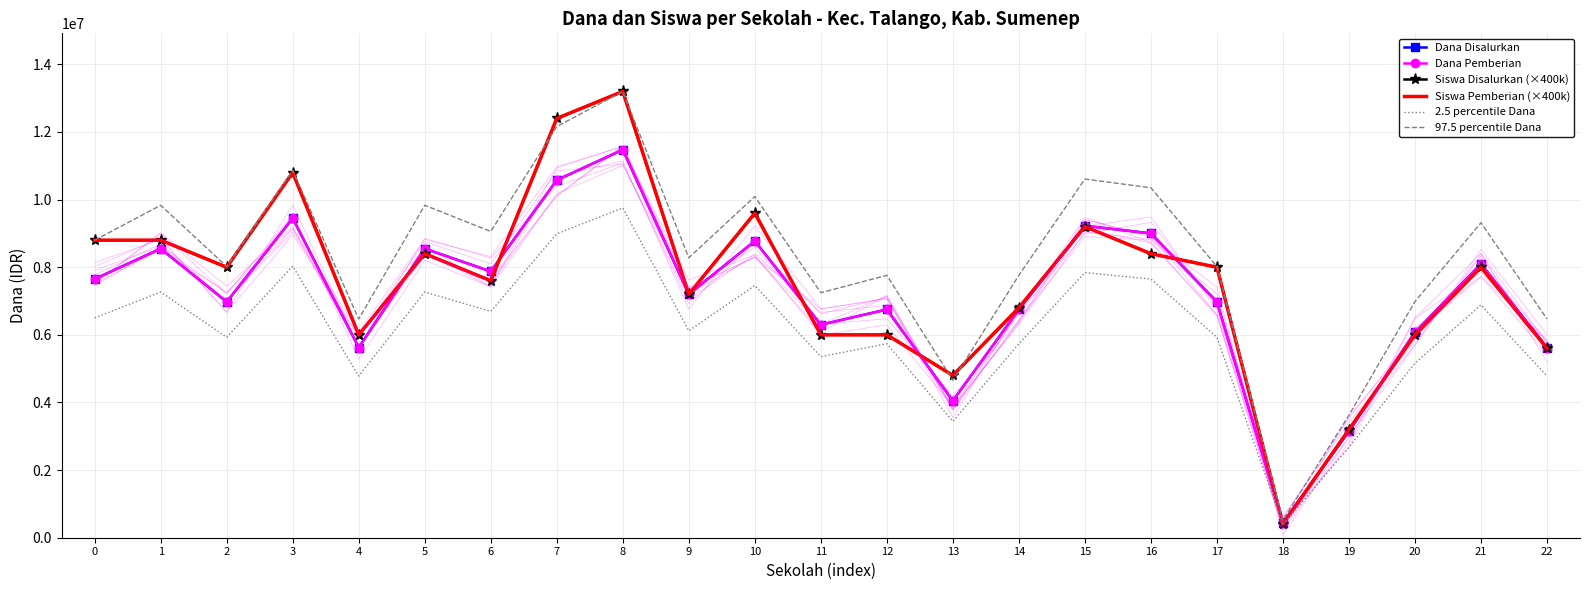

Reading right to left, list all the values displayed in this chart.

Dana Disalurkan: 5625000.0	8100000.0	6075000.0	3150000.0	450000.0	6975000.0	9000000.0	9225000.0	6750000.0	4050000.0	6750000.0	6300000.0	8775000.0	7200000.0	11475000.0	10575000.0	7875000.0	8550000.0	5625000.0	9450000.0	6975000.0	8550000.0	7650000.0
Dana Pemberian: 5625000.0	8100000.0	6075000.0	3150000.0	450000.0	6975000.0	9000000.0	9225000.0	6750000.0	4050000.0	6750000.0	6300000.0	8775000.0	7200000.0	11475000.0	10575000.0	7875000.0	8550000.0	5625000.0	9450000.0	6975000.0	8550000.0	7650000.0
Siswa Disalurkan (×400k): 5600000.0	8000000.0	6000000.0	3200000.0	400000.0	8000000.0	8400000.0	9200000.0	6800000.0	4800000.0	6000000.0	6000000.0	9600000.0	7200000.0	13200000.0	12400000.0	7600000.0	8400000.0	6000000.0	10800000.0	8000000.0	8800000.0	8800000.0
Siswa Pemberian (×400k): 5600000.0	8000000.0	6000000.0	3200000.0	400000.0	8000000.0	8400000.0	9200000.0	6800000.0	4800000.0	6000000.0	6000000.0	9600000.0	7200000.0	13200000.0	12400000.0	7600000.0	8400000.0	6000000.0	10800000.0	8000000.0	8800000.0	8800000.0
2.5 percentile Dana: 4781250.0	6885000.0	5163750.0	2677500.0	382500.0	5928750.0	7650000.0	7841250.0	5737500.0	3442500.0	5737500.0	5355000.0	7458750.0	6120000.0	9753750.0	8988750.0	6693750.0	7267500.0	4781250.0	8032500.0	5928750.0	7267500.0	6502500.0
97.5 percentile Dana: 6468750.0	9315000.0	6986250.0	3622500.0	517500.0	8021250.0	10350000.0	10608750.0	7762500.0	4657500.0	7762500.0	7245000.0	10091250.0	8280000.0	13196250.0	12161250.0	9056250.0	9832500.0	6468750.0	10867500.0	8021250.0	9832500.0	8797500.0